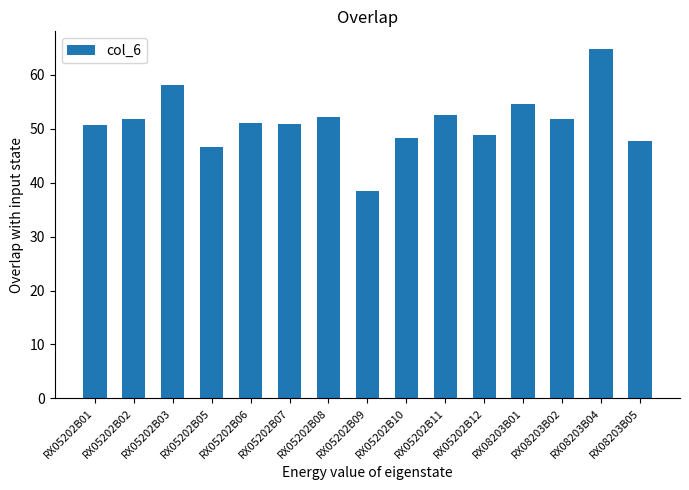

What is the smallest value displayed?

38.5